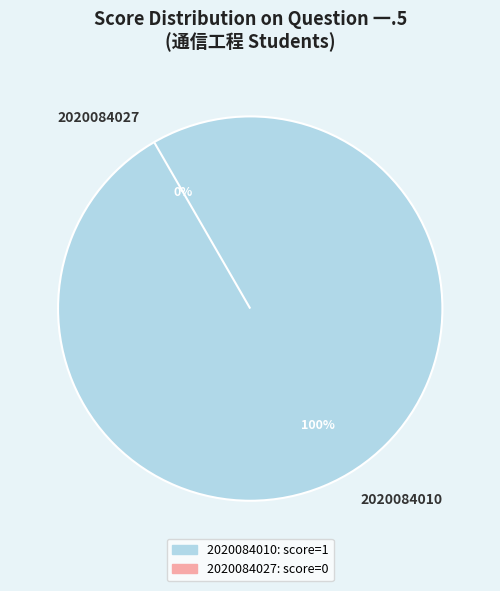

How many slices are in this pie chart?

2